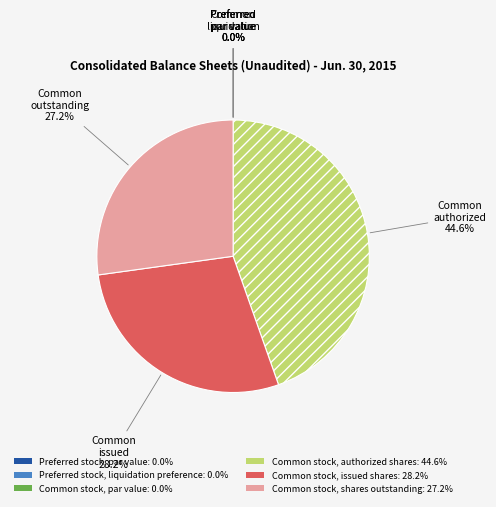

To the nearest percent, what portion does Common stock, authorized shares represent?

45%